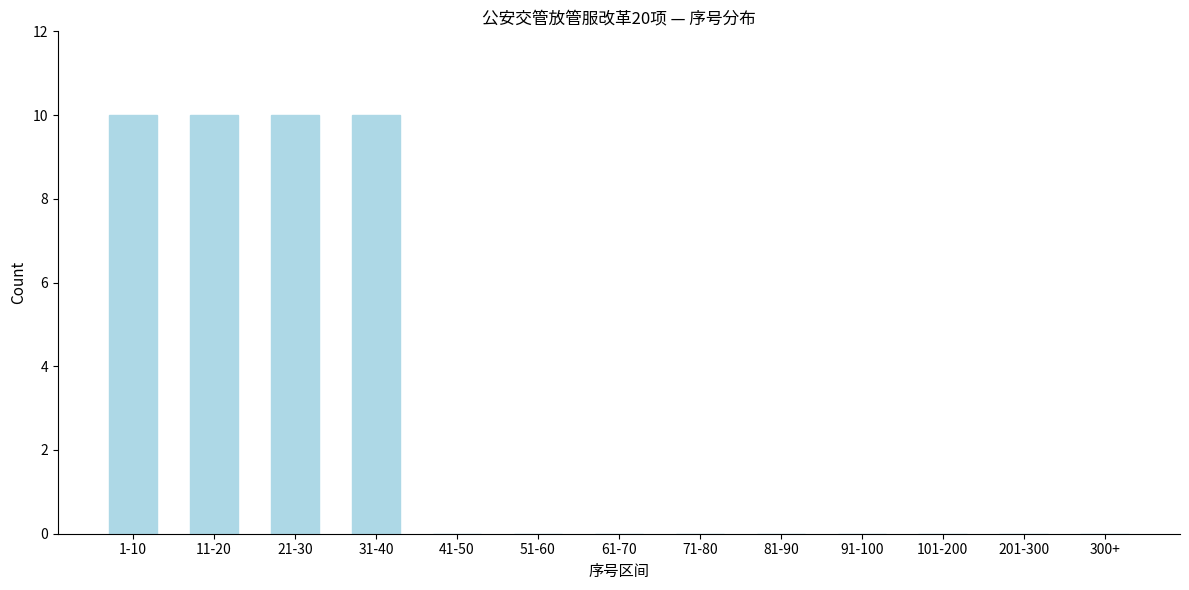

Reading right to left, extract all data points from this chart.

300+=0	201-300=0	101-200=0	91-100=0	81-90=0	71-80=0	61-70=0	51-60=0	41-50=0	31-40=10	21-30=10	11-20=10	1-10=10